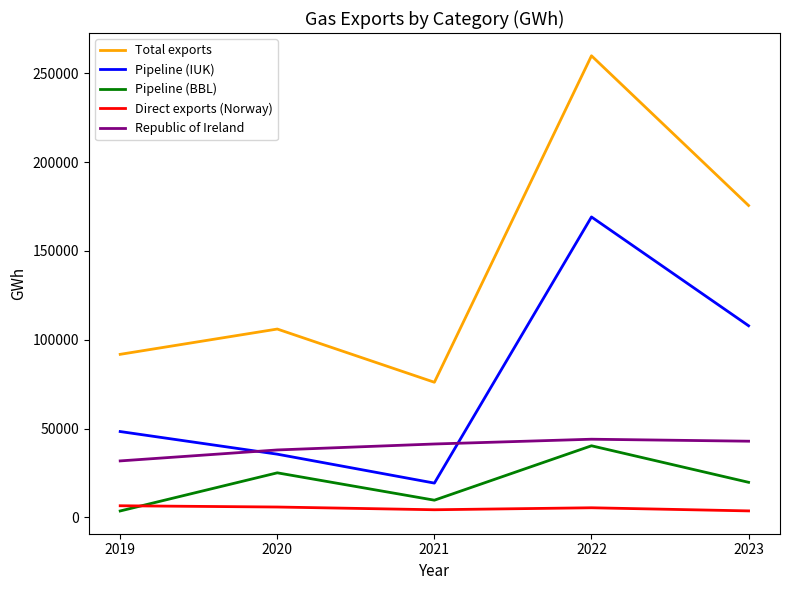

List the labels in order of Total exports value, smallest first.

2021, 2019, 2020, 2023, 2022